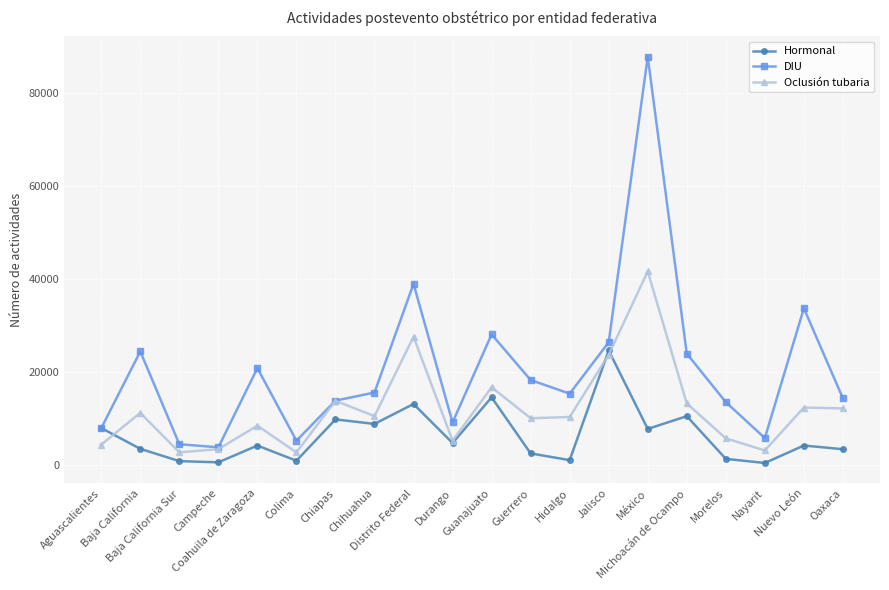

At which category is the sum across all series the highest?

México